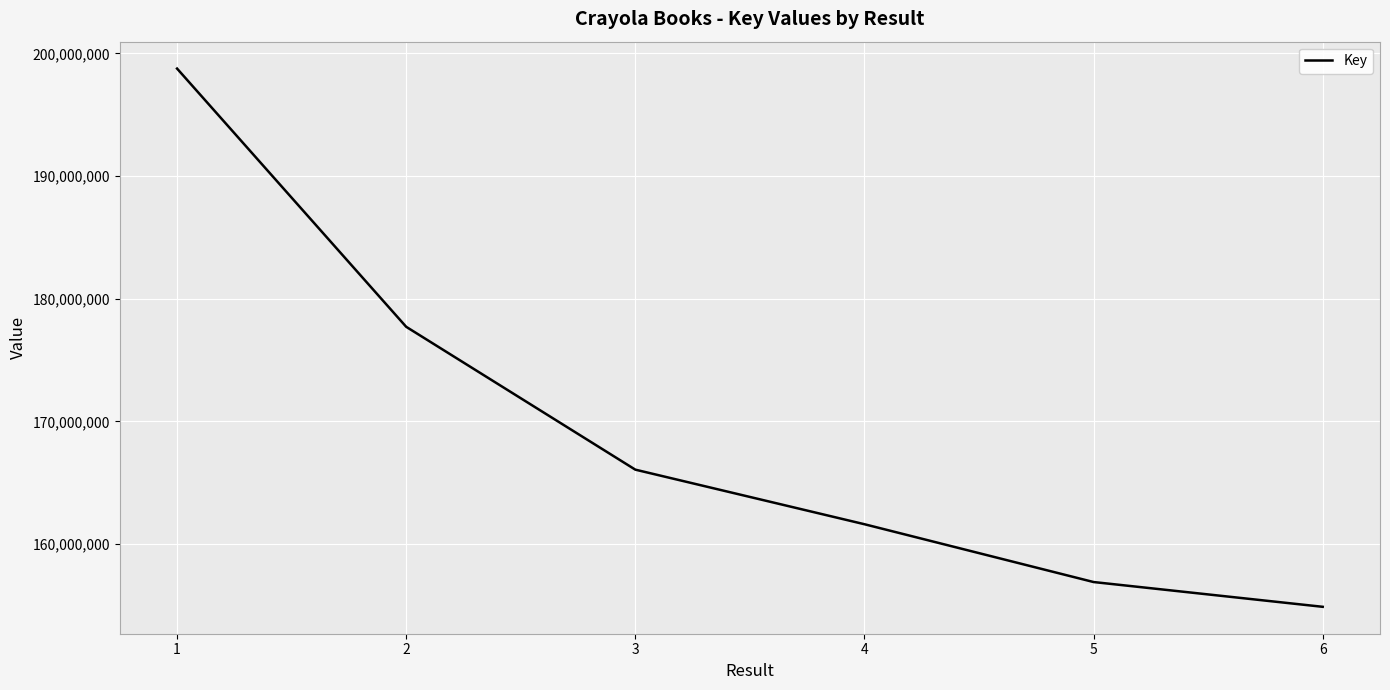

Is this an area chart (filled region under the line)?

No